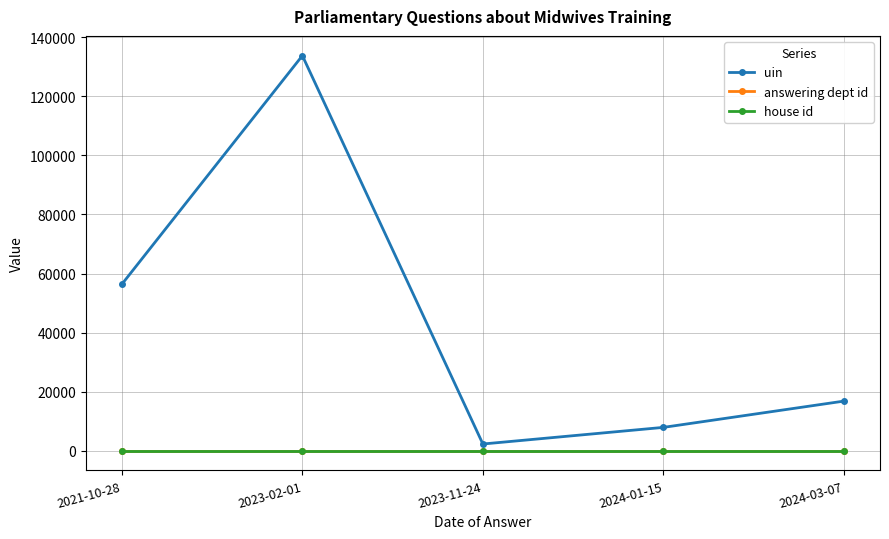

Which series has the largest range (max minus min)?

uin